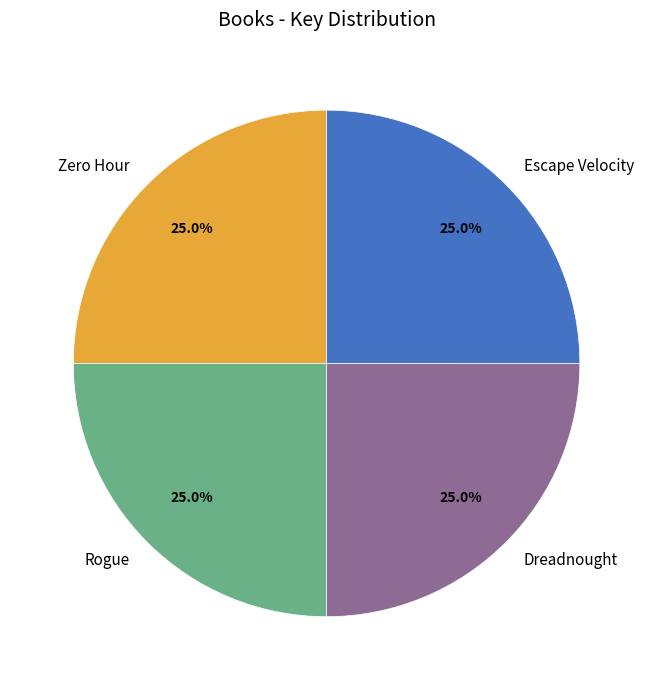

What is the ratio of the value at Escape Velocity to the value at Zero Hour?

1.0